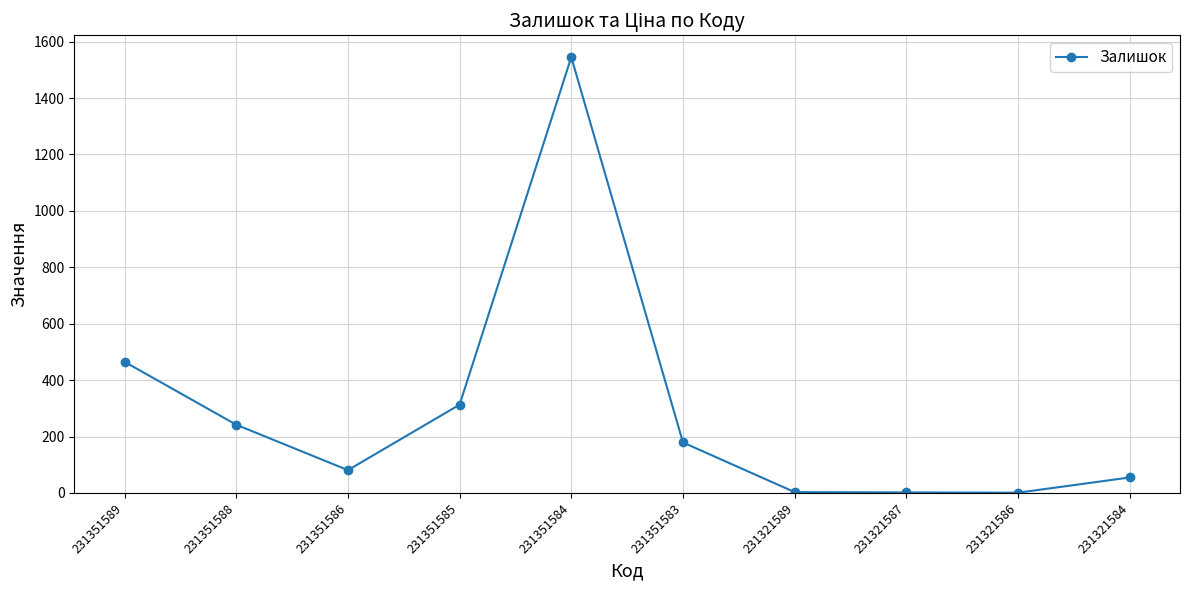

What is the sum of all values?

2886